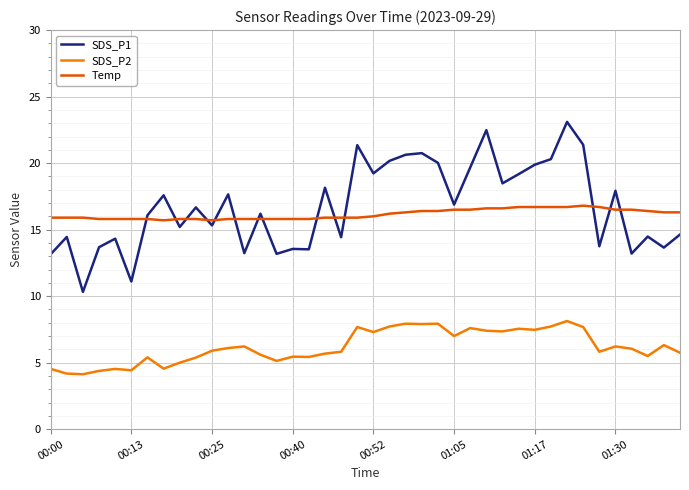

Which series has the widest spread of values?

SDS_P1